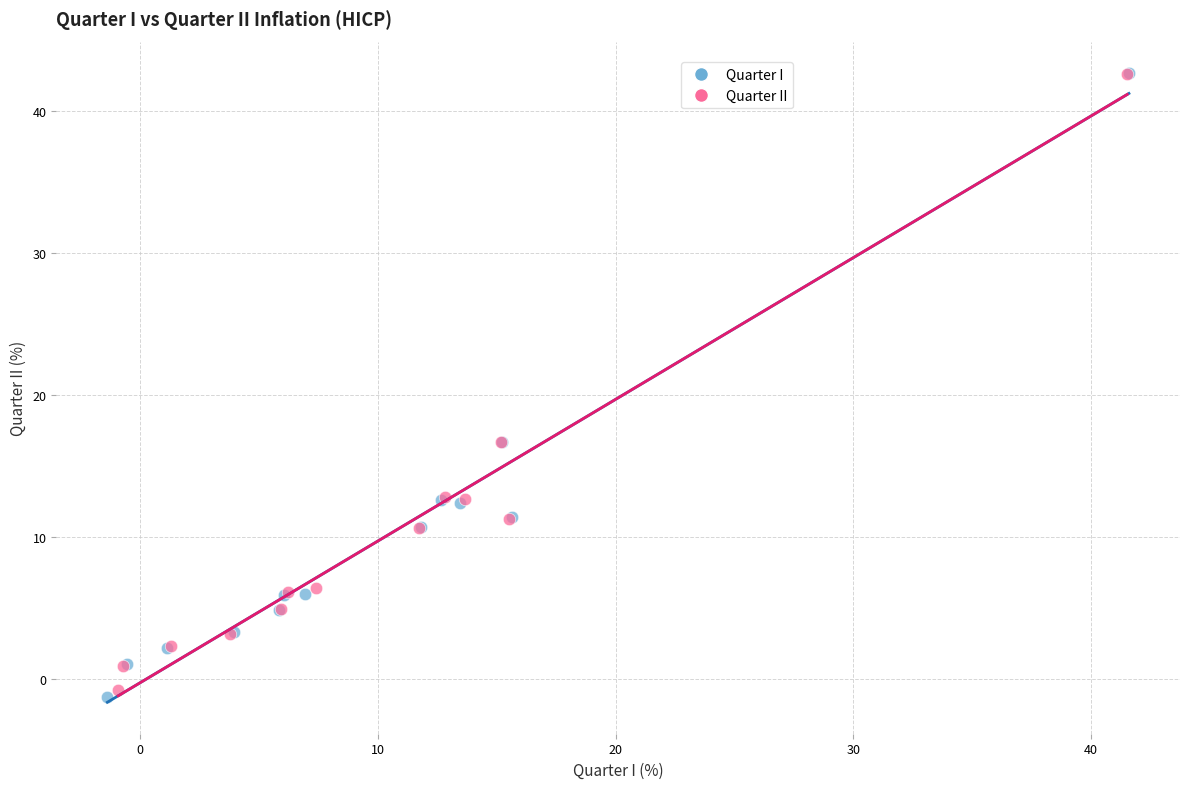

Which series has the widest spread of Y values?

Quarter I